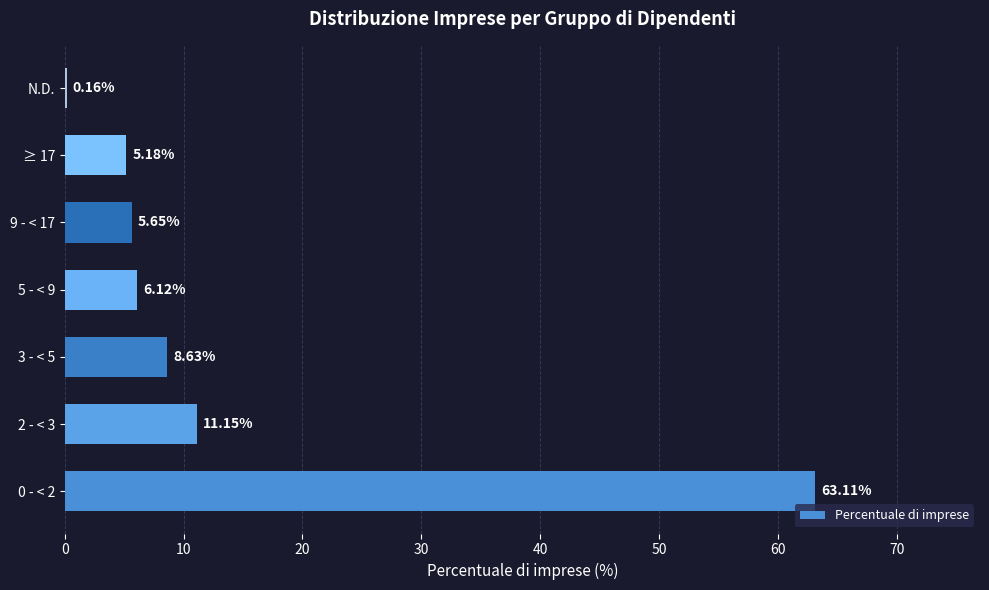

Which has a higher value, 5 - < 9 or N.D.?

5 - < 9